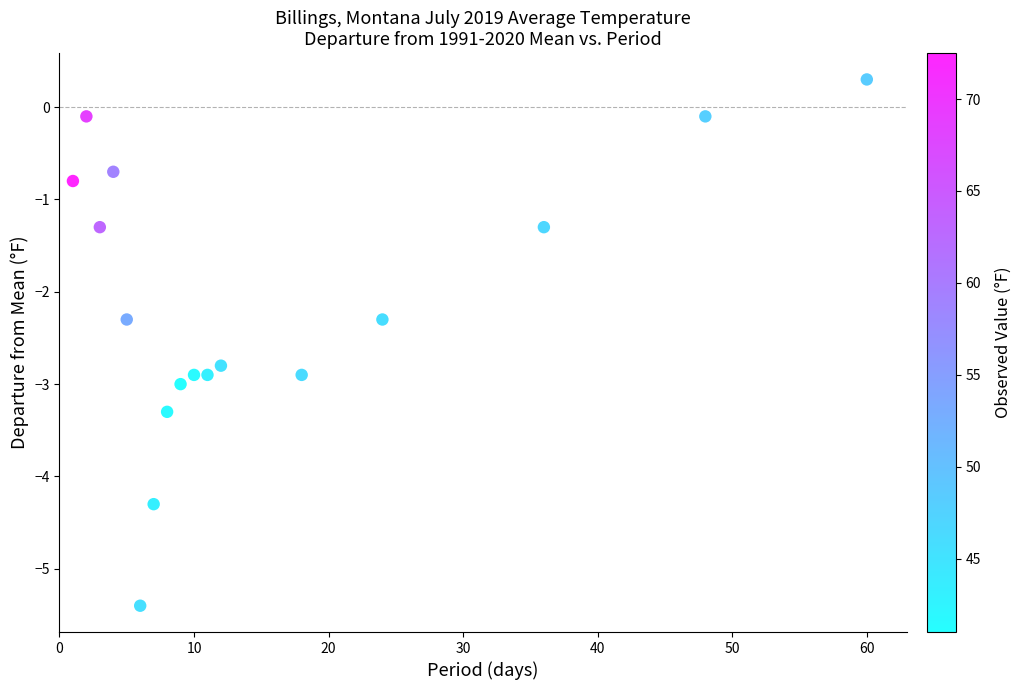

What is the range of Y values (max minus min)?

5.7